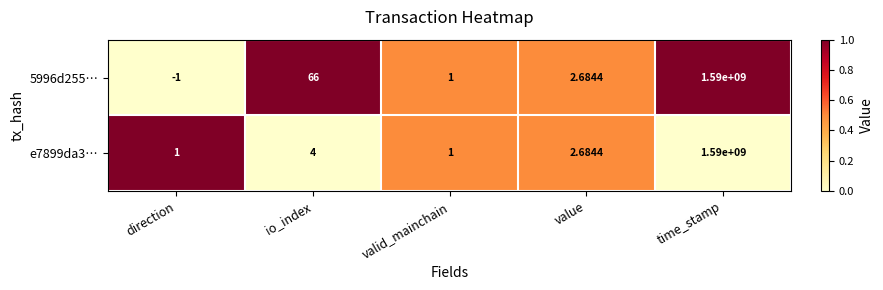

Which category has the highest value across all series?

time_stamp